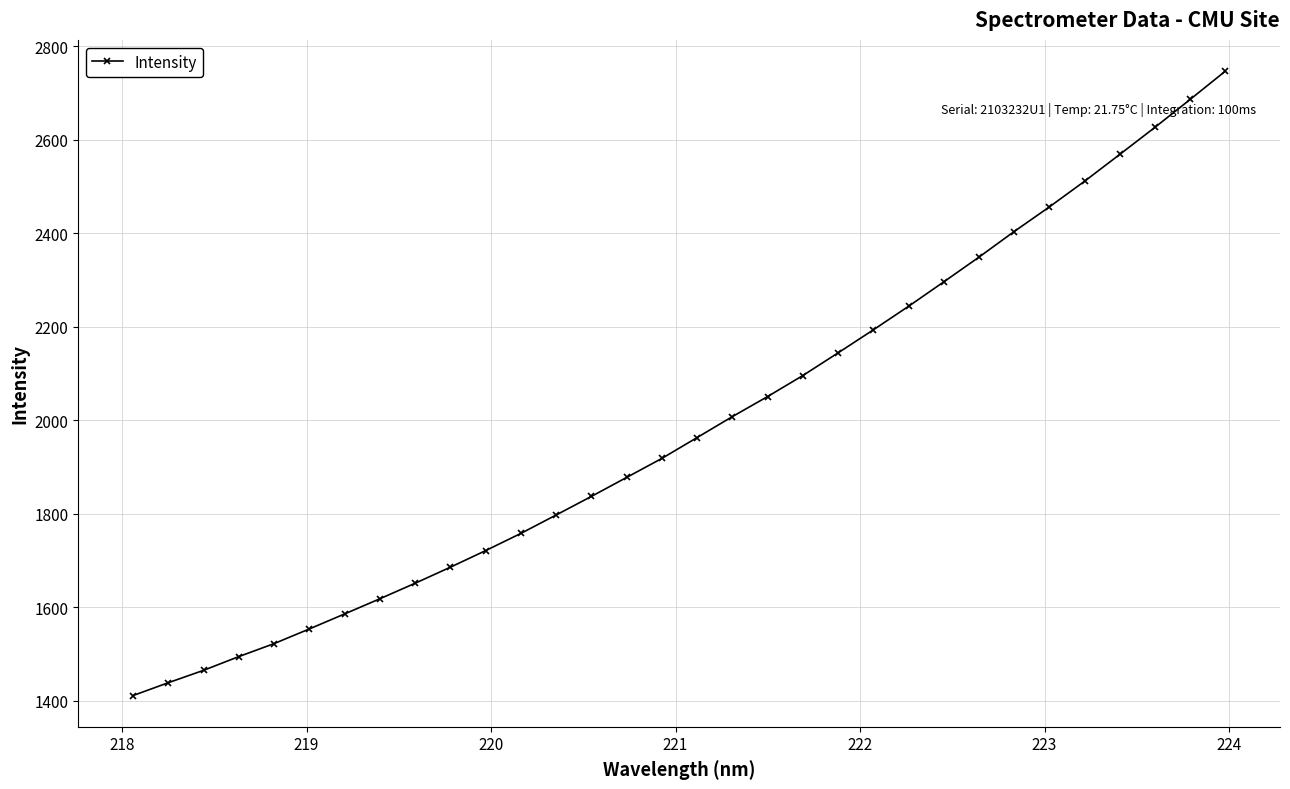

True or false: the data has more than 2 interior local peaks.

False